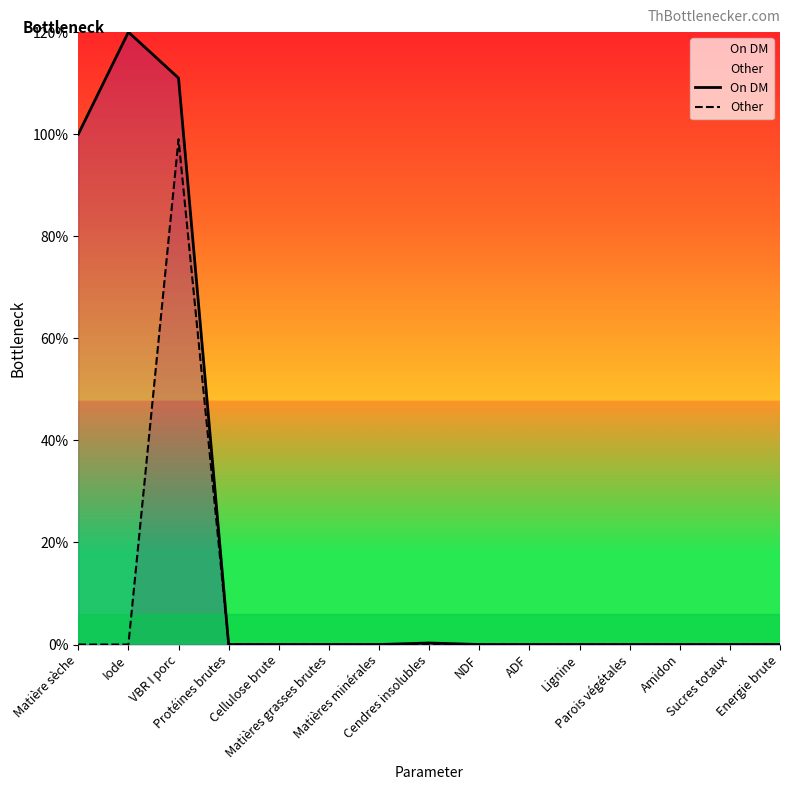

In Other, how many points are higher than both neighbors (excluding endpoints)?

1